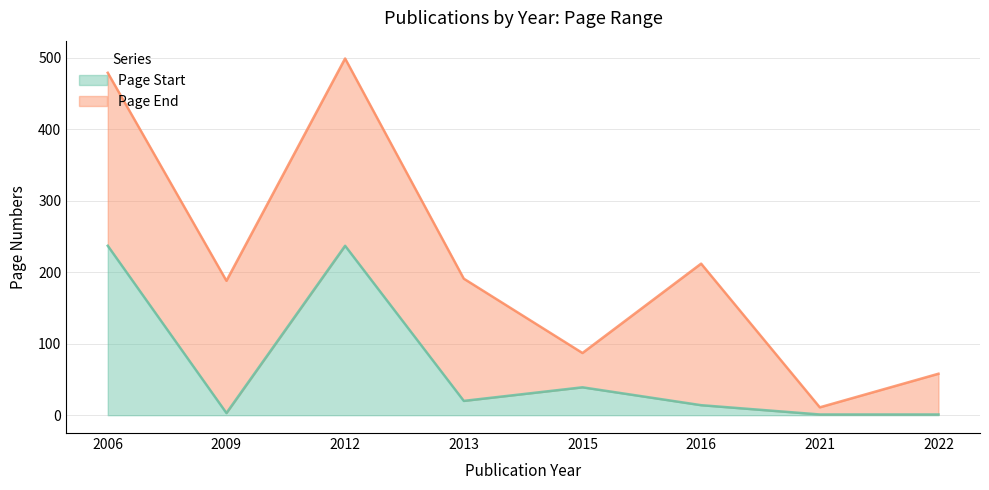

What is the difference between the second highest and second lowest values in the Page End (line) series?

421